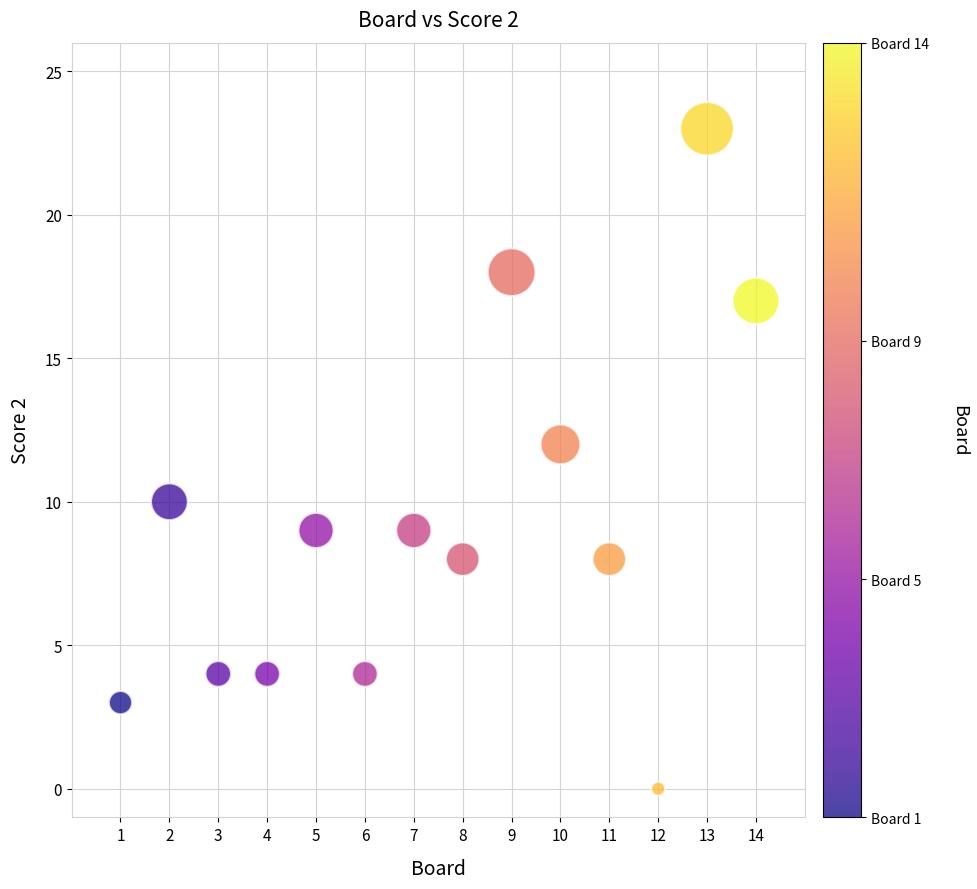

What is the range of X values (max minus min)?

13